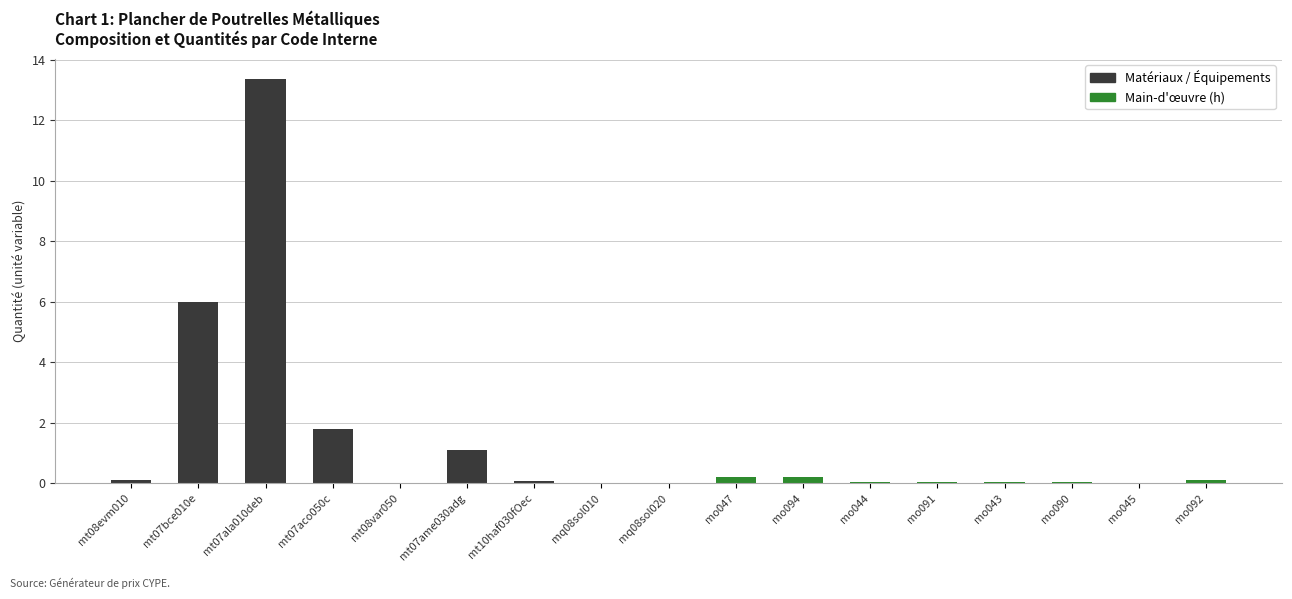

Are the bars horizontal?

No